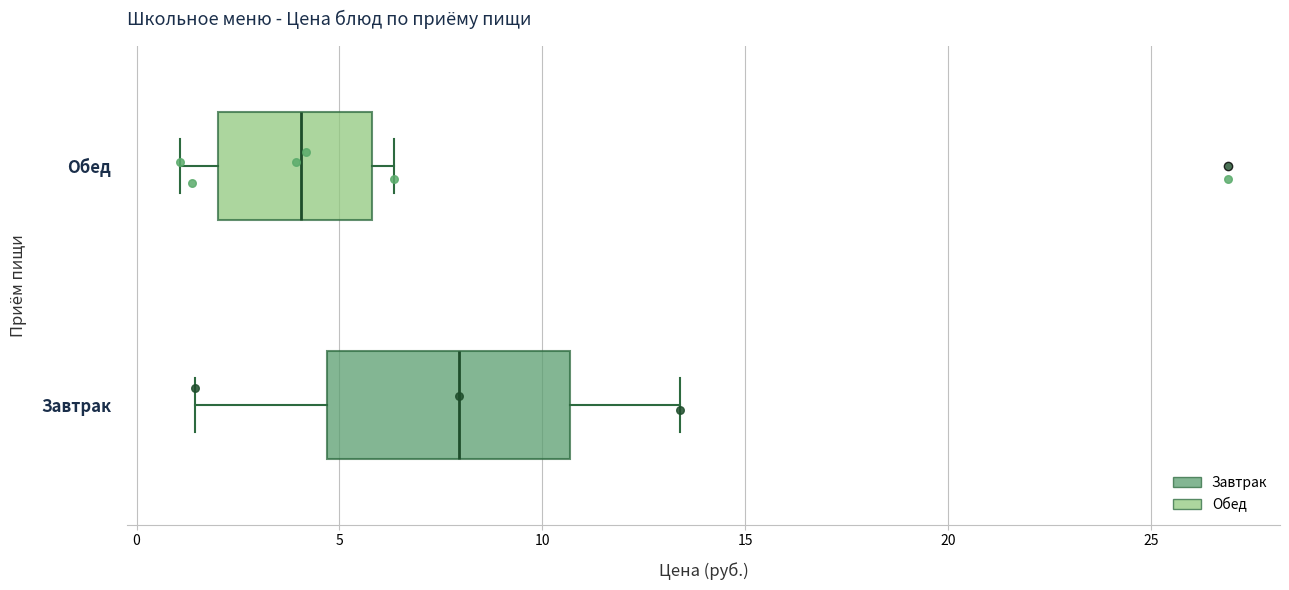

Reading bottom to top, transcribe this box plot: for each box, give where its median line is, the range the box spans, and where its two whiskers end, as read against the x-axis. The values are not printed on the chart, so give them approximately, as read against the axis.

Завтрак: median 8.0, box 4.5 to 10.5, whiskers 1.5 to 13.5
Обед: median 4.0, box 2.0 to 6.0, whiskers 1.0 to 6.5